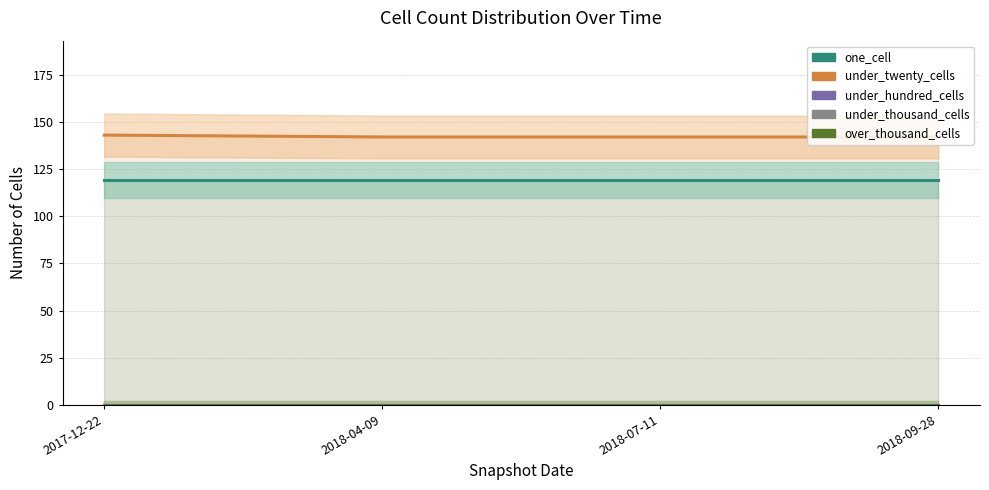

Reading right to left, what are all the values shown in this chart?

one_cell: 2018-09-28=119	2018-07-11=119	2018-04-09=119	2017-12-22=119
under_twenty_cells: 2018-09-28=142	2018-07-11=142	2018-04-09=142	2017-12-22=143
under_hundred_cells: 2018-09-28=0	2018-07-11=0	2018-04-09=0	2017-12-22=0
under_thousand_cells: 2018-09-28=0	2018-07-11=0	2018-04-09=0	2017-12-22=0
over_thousand_cells: 2018-09-28=0	2018-07-11=0	2018-04-09=0	2017-12-22=0